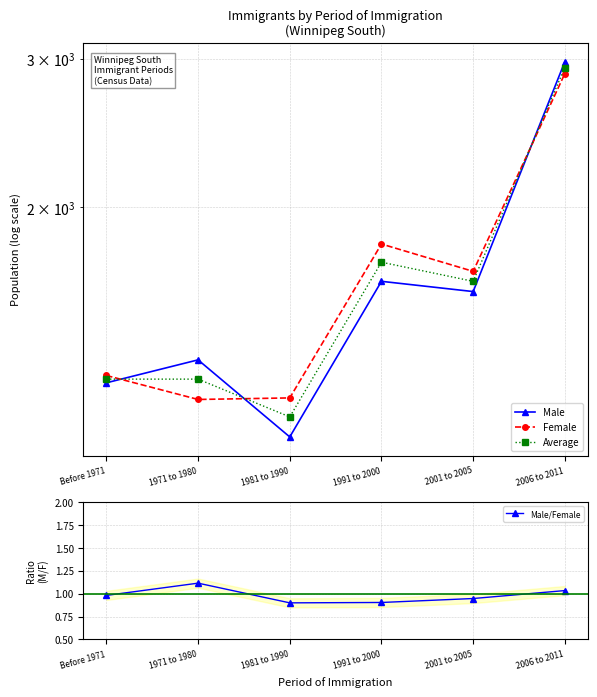

What are all the series names shown in the legend?

Male, Female, Average, Male/Female